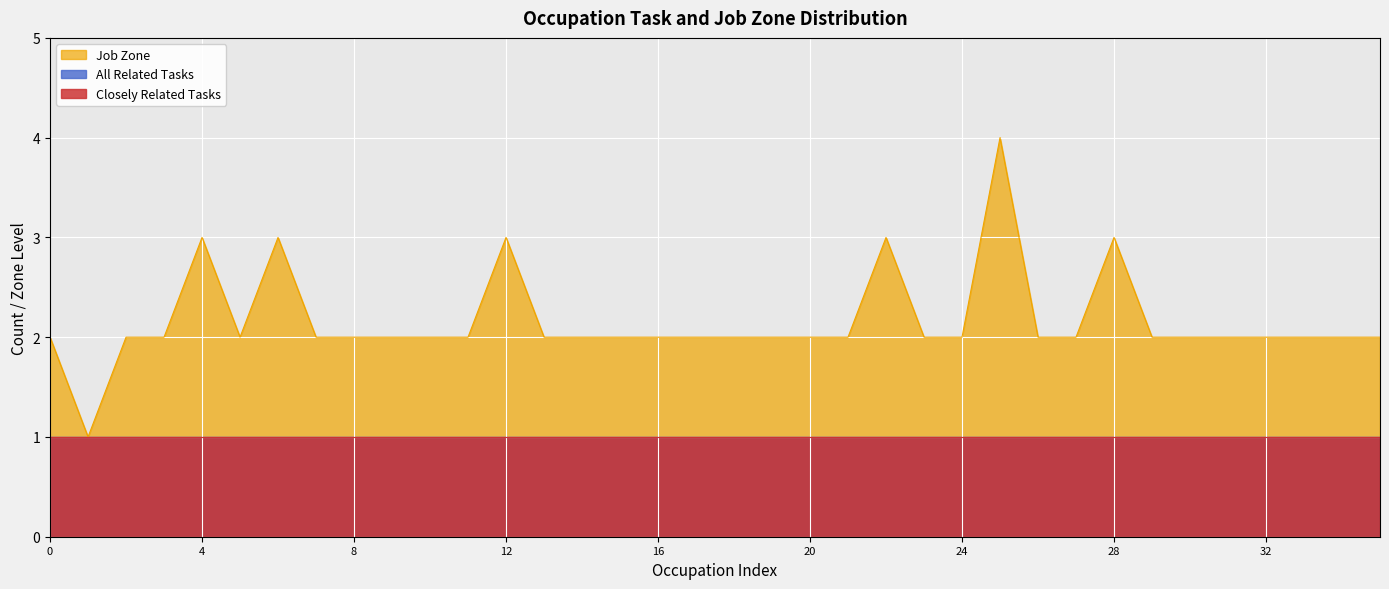

Reading left to right, extract all data points from this chart.

Job Zone: Engine and Other Machine Assemblers=2	Painting, Coating, and Decorating Workers=1	Electromechanical Equipment Assemblers=2	Milling and Planing Machine Setters=2	Patternmakers, Metal and Plastic=3	Lathe and Turning Machine Tool Setters=2	Model Makers, Metal and Plastic=3	Stone Cutters and Carvers, Manufacturing=2	Drilling and Boring Machine Tool Setters=2	Electrical and Electronic Equipment Assemblers=2	Food Cooking Machine Operators=2	Timing Device Assemblers and Adjusters=2	Tool and Die Makers=3	Furnace, Kiln, Oven, Drier, and Kettle Operators=2	Grinding and Polishing Workers, Hand=2	Grinding, Lapping, Polishing, and Buffing=2	Tool Grinders, Filers, and Sharpeners=2	Rolling Machine Setters, Operators=2	Cabinetmakers and Bench Carpenters=2	Multiple Machine Tool Setters=2	Chemical Equipment Operators and Tenders=2	Printing Press Operators=2	Structural Metal Fabricators and Fitters=3	Sawing Machine Setters, Operators=2	Semiconductor Processing Technicians=2	Construction Managers=4	Heat Treating Equipment Setters=2	Extruding, Forming, Pressing, and Compacting=2	Machinists=3	Welding, Soldering, and Brazing Machine Setters=2	Etchers and Engravers=2	Welders, Cutters, Solderers, and Brazers=2	Cutting, Punching, and Press Machine Setters=2	Inspectors, Testers, Sorters, Samplers=2	Photographic Process Workers=2	Molding, Coremaking, and Casting Machine Setters=2
All Related Tasks: Engine and Other Machine Assemblers=1	Painting, Coating, and Decorating Workers=1	Electromechanical Equipment Assemblers=1	Milling and Planing Machine Setters=1	Patternmakers, Metal and Plastic=1	Lathe and Turning Machine Tool Setters=1	Model Makers, Metal and Plastic=1	Stone Cutters and Carvers, Manufacturing=1	Drilling and Boring Machine Tool Setters=1	Electrical and Electronic Equipment Assemblers=1	Food Cooking Machine Operators=1	Timing Device Assemblers and Adjusters=1	Tool and Die Makers=1	Furnace, Kiln, Oven, Drier, and Kettle Operators=1	Grinding and Polishing Workers, Hand=1	Grinding, Lapping, Polishing, and Buffing=1	Tool Grinders, Filers, and Sharpeners=1	Rolling Machine Setters, Operators=1	Cabinetmakers and Bench Carpenters=1	Multiple Machine Tool Setters=1	Chemical Equipment Operators and Tenders=1	Printing Press Operators=1	Structural Metal Fabricators and Fitters=1	Sawing Machine Setters, Operators=1	Semiconductor Processing Technicians=1	Construction Managers=1	Heat Treating Equipment Setters=1	Extruding, Forming, Pressing, and Compacting=1	Machinists=1	Welding, Soldering, and Brazing Machine Setters=1	Etchers and Engravers=1	Welders, Cutters, Solderers, and Brazers=1	Cutting, Punching, and Press Machine Setters=1	Inspectors, Testers, Sorters, Samplers=1	Photographic Process Workers=1	Molding, Coremaking, and Casting Machine Setters=1
Closely Related Tasks: Engine and Other Machine Assemblers=1	Painting, Coating, and Decorating Workers=1	Electromechanical Equipment Assemblers=1	Milling and Planing Machine Setters=1	Patternmakers, Metal and Plastic=1	Lathe and Turning Machine Tool Setters=1	Model Makers, Metal and Plastic=1	Stone Cutters and Carvers, Manufacturing=1	Drilling and Boring Machine Tool Setters=1	Electrical and Electronic Equipment Assemblers=1	Food Cooking Machine Operators=1	Timing Device Assemblers and Adjusters=1	Tool and Die Makers=1	Furnace, Kiln, Oven, Drier, and Kettle Operators=1	Grinding and Polishing Workers, Hand=1	Grinding, Lapping, Polishing, and Buffing=1	Tool Grinders, Filers, and Sharpeners=1	Rolling Machine Setters, Operators=1	Cabinetmakers and Bench Carpenters=1	Multiple Machine Tool Setters=1	Chemical Equipment Operators and Tenders=1	Printing Press Operators=1	Structural Metal Fabricators and Fitters=1	Sawing Machine Setters, Operators=1	Semiconductor Processing Technicians=1	Construction Managers=1	Heat Treating Equipment Setters=1	Extruding, Forming, Pressing, and Compacting=1	Machinists=1	Welding, Soldering, and Brazing Machine Setters=1	Etchers and Engravers=1	Welders, Cutters, Solderers, and Brazers=1	Cutting, Punching, and Press Machine Setters=1	Inspectors, Testers, Sorters, Samplers=1	Photographic Process Workers=1	Molding, Coremaking, and Casting Machine Setters=1